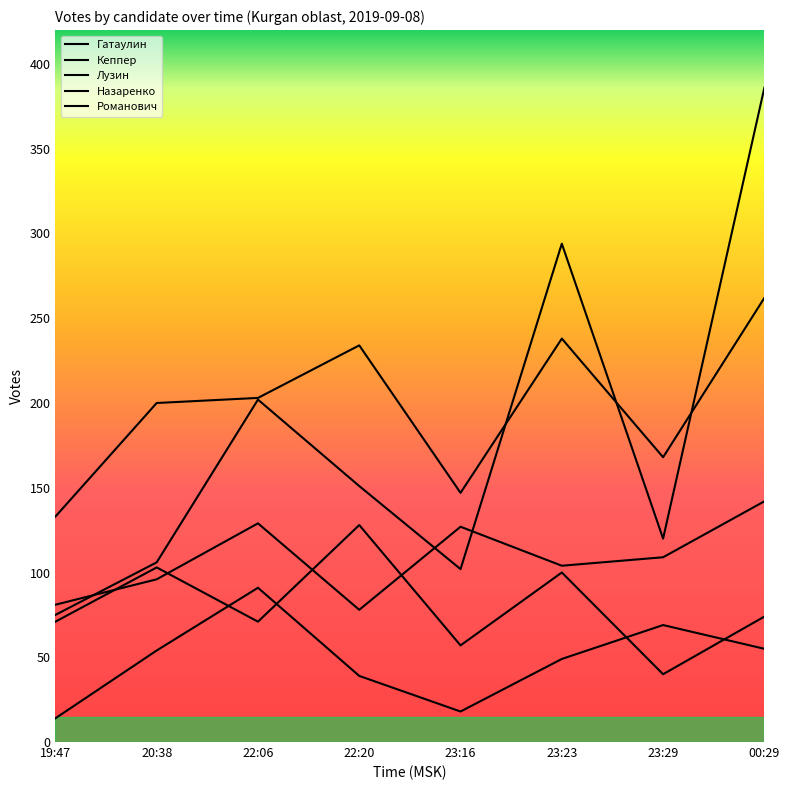

The value of Кеппер at 22:20 is 39. True or false?

True